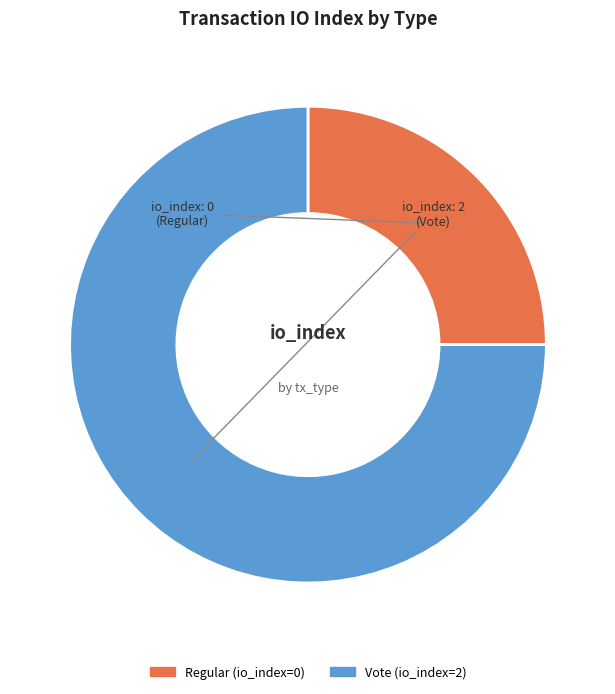

Between Regular and Vote, which is larger?

Vote